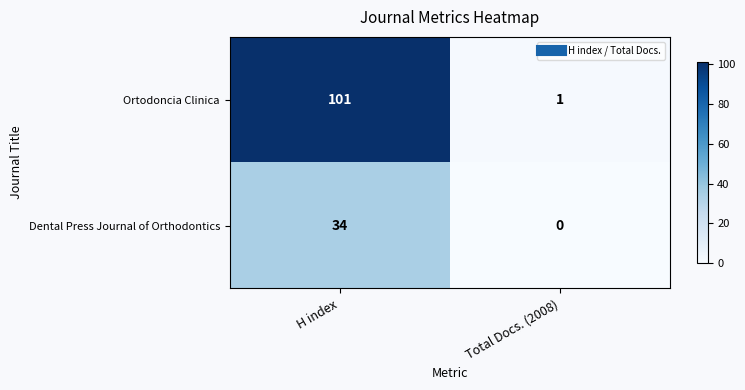

At which category does the chart reach its minimum across all series?

Total Docs. (2008)